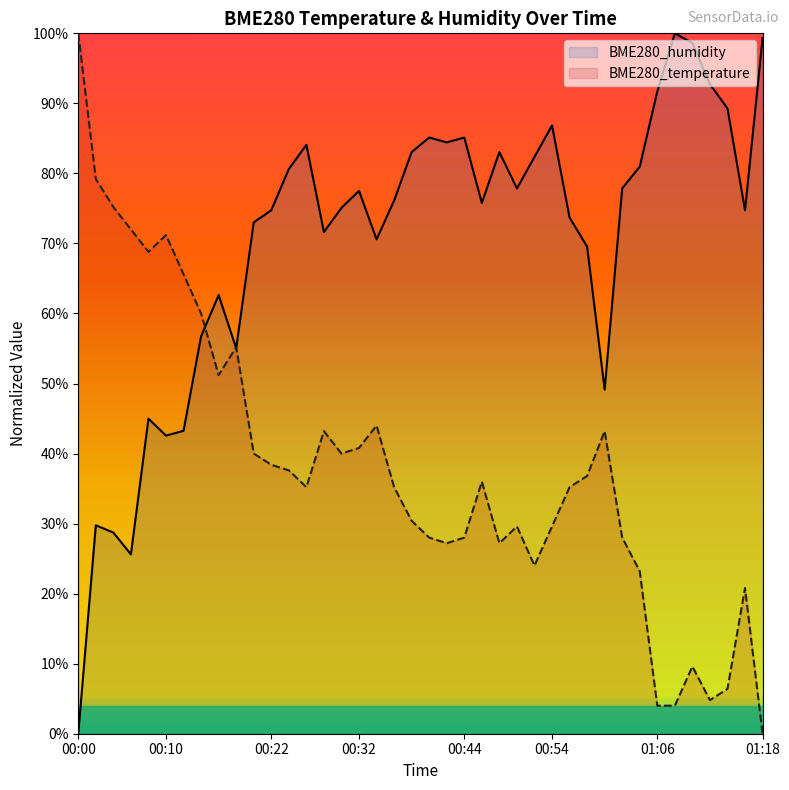

Between 00:00 and 00:16, which series saw the biggest shift?

BME280_humidity